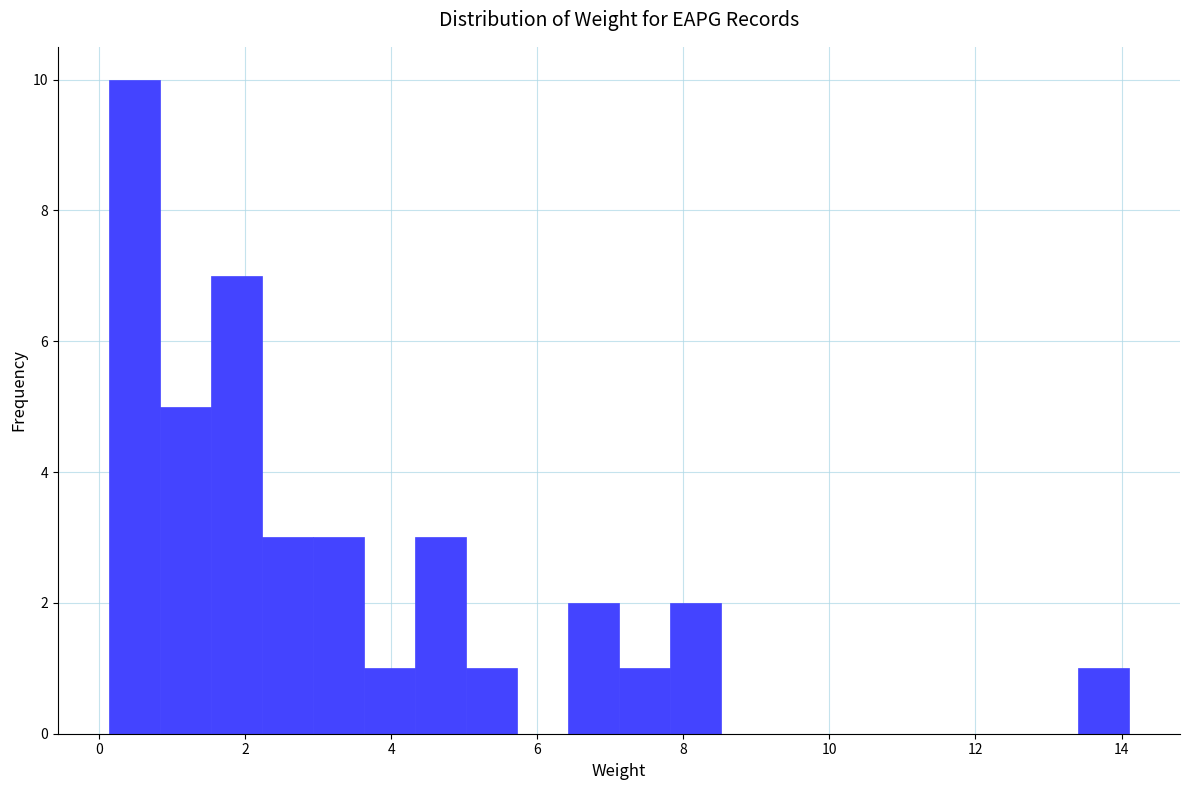

Read against the x-axis, roughly where is the centre of the tallest bar?

0.4